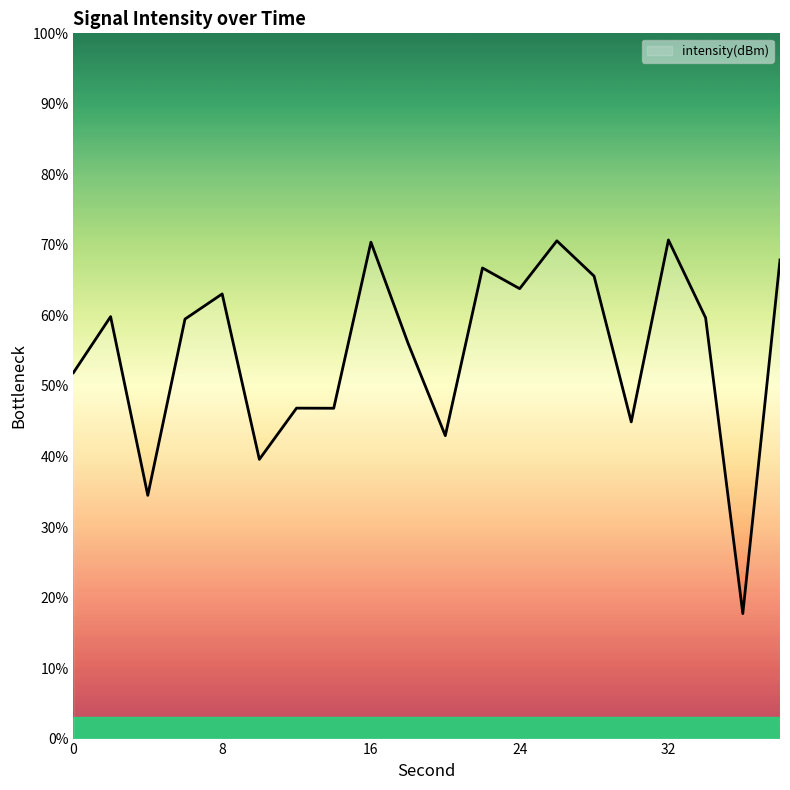

How many lines are shown in the chart?

1